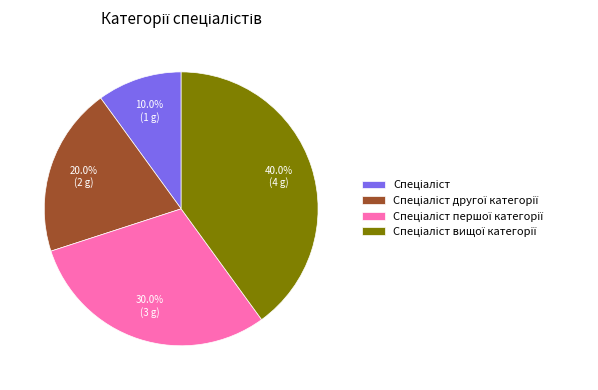

How many segments does this pie chart have?

4